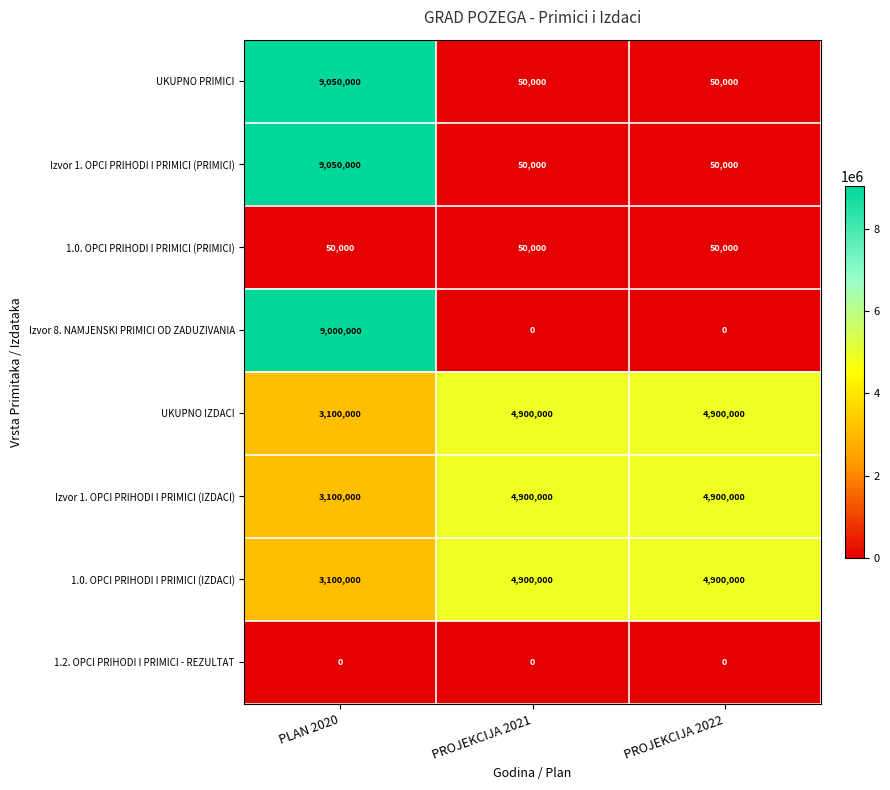

Is it true that Izvor 1. OPCI PRIHODI I PRIMICI (PRIMICI) equals 50000 at PROJEKCIJA 2021?

True